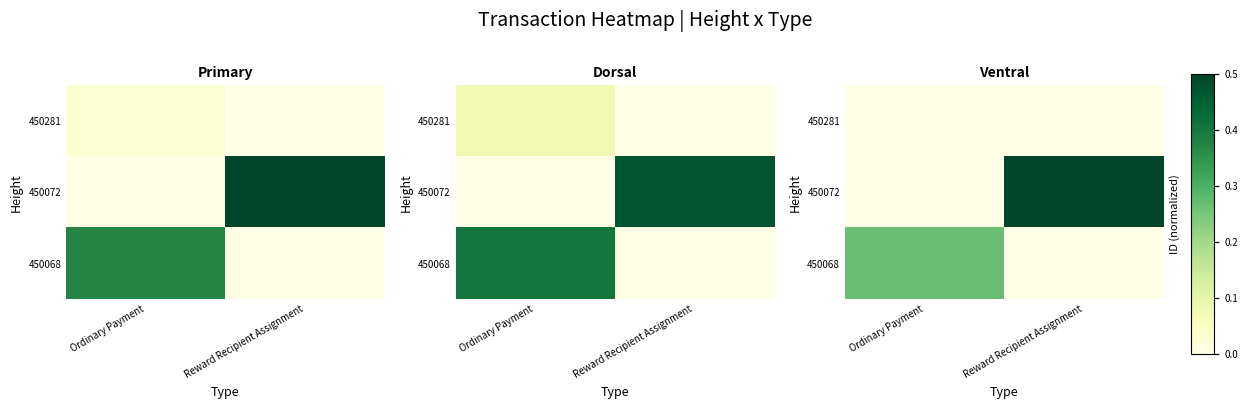

At which category is the sum across all series the highest?

Reward Recipient Assignment